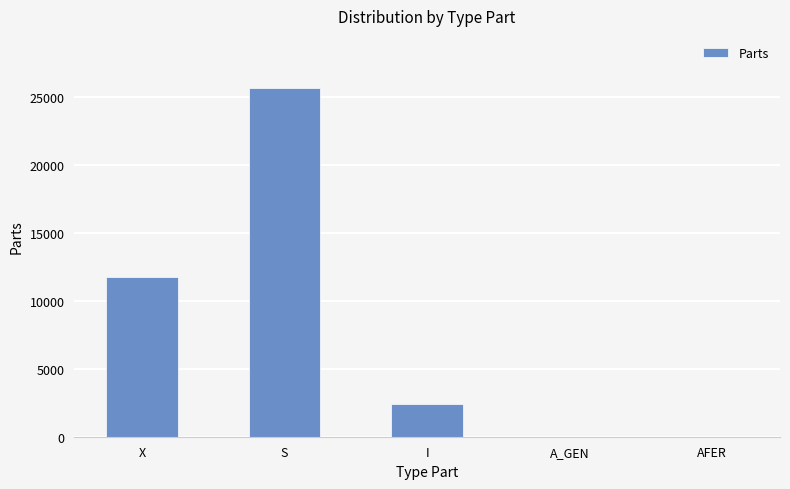

Where is the data nearest to the value 12816?

X